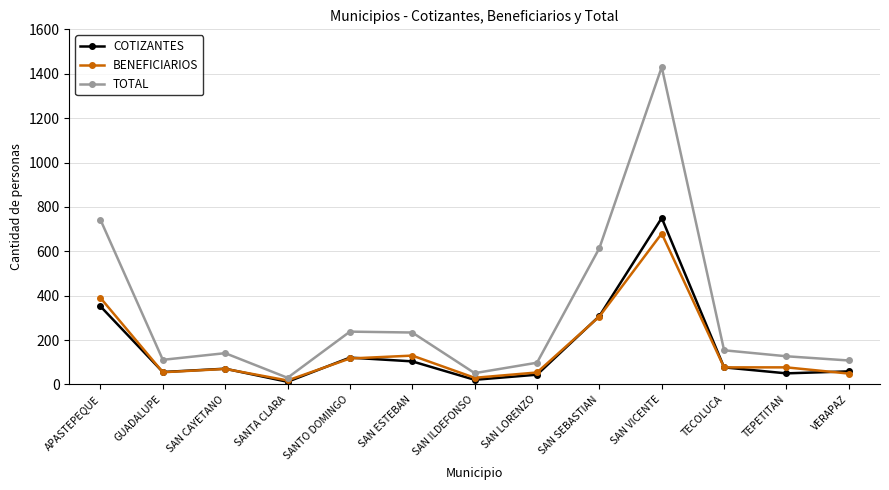

What is the label of the 1st point from the left?

APASTEPEQUE